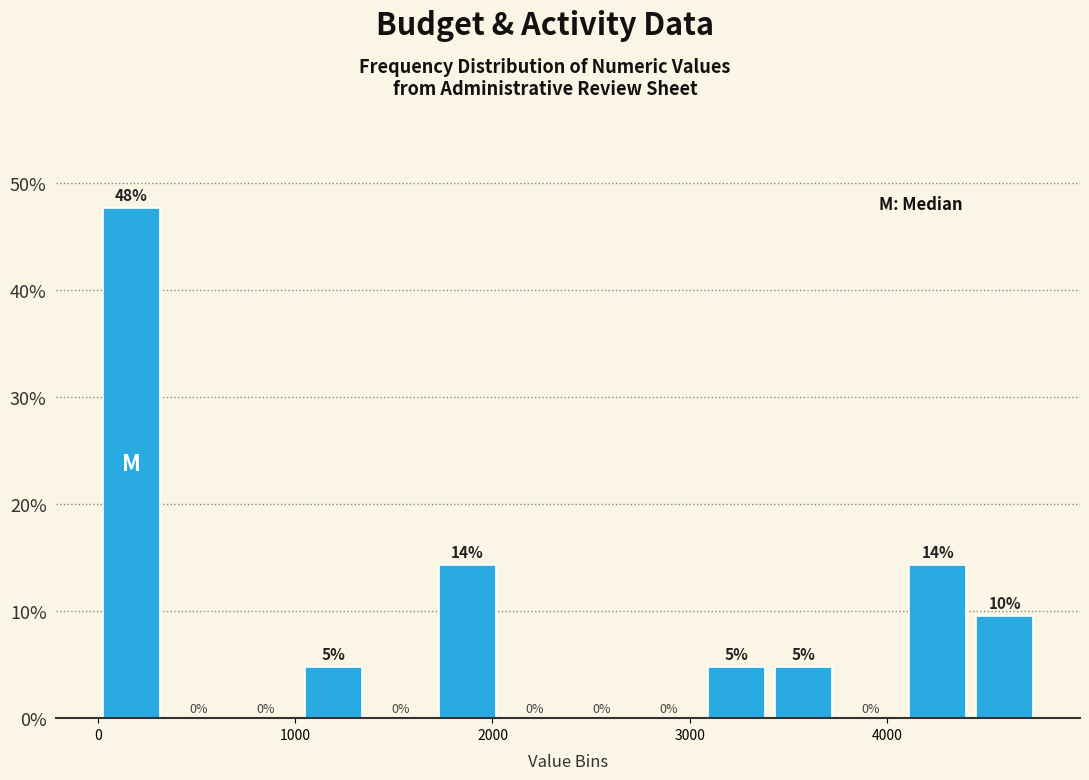

Read against the x-axis, roughly where is the centre of the tallest bar?

200